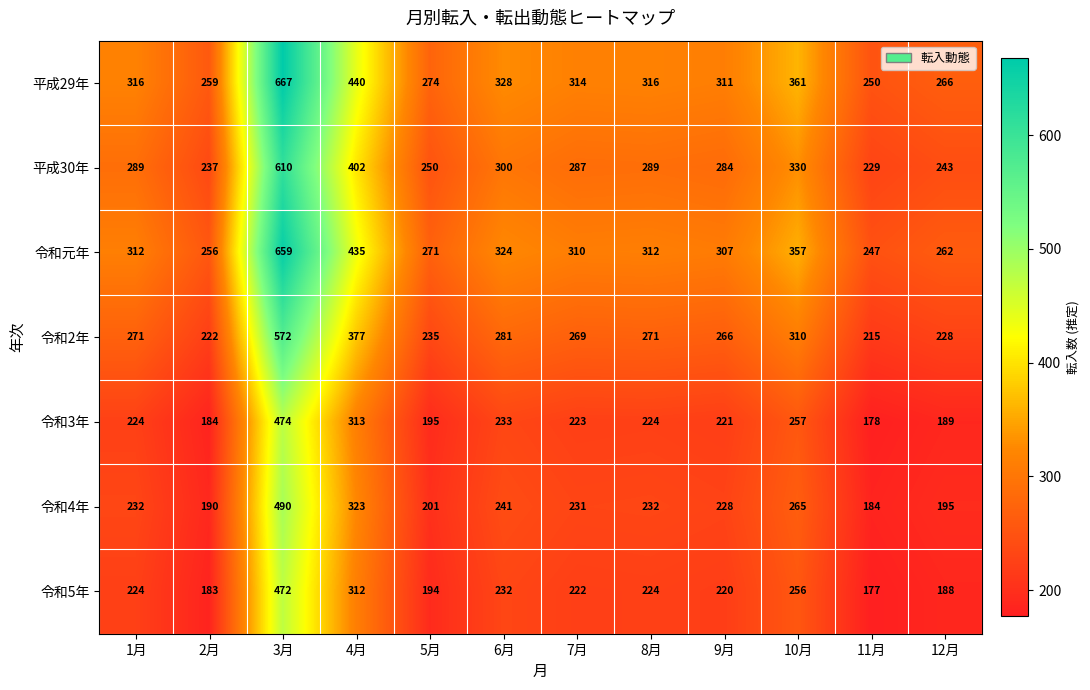

The 平成29年 series shows 316 at 8月. True or false?

True